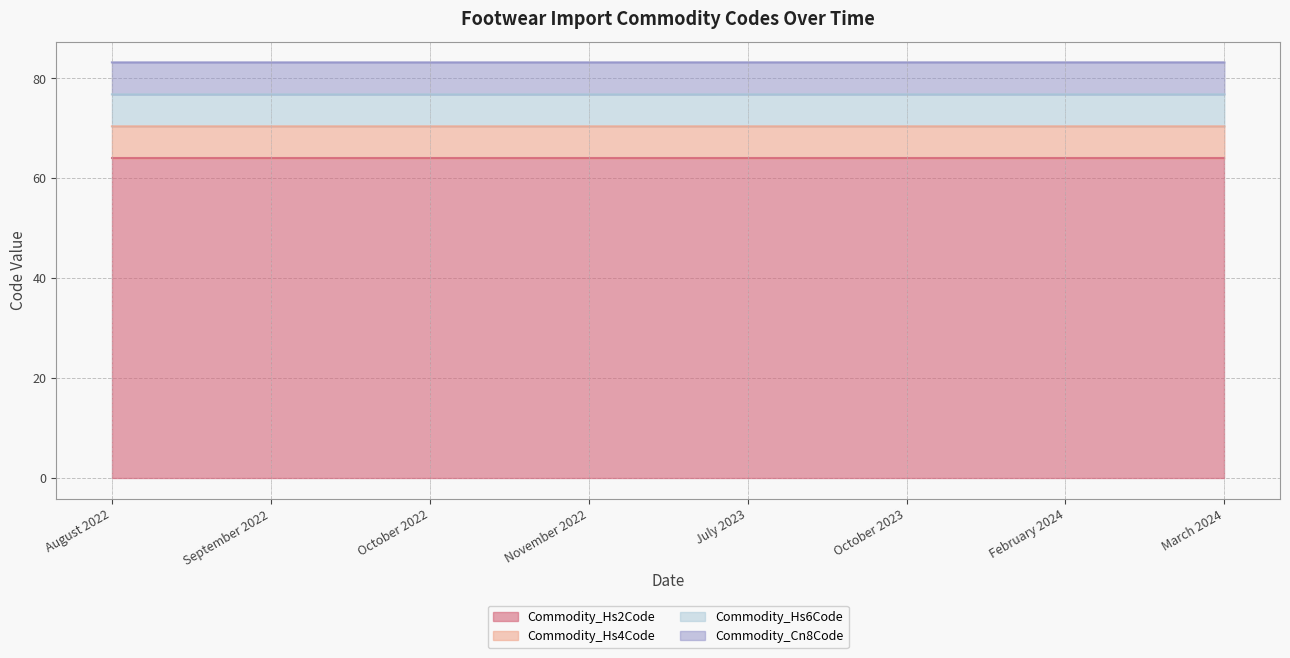

What is the label of the 8th point from the left?

March 2024